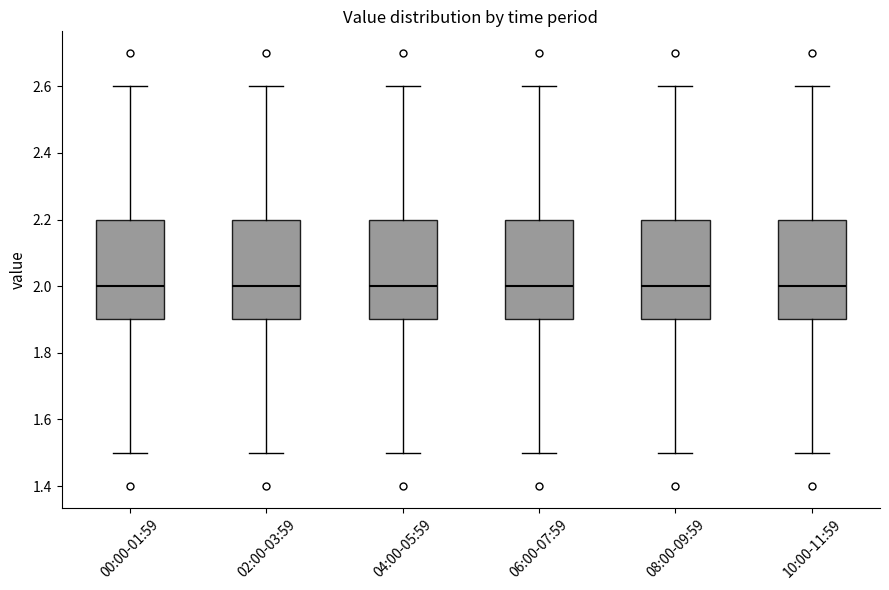

Where does the lower whisker of the box for 00:00-01:59 end on the y-axis? The values are not printed on the chart, so give them approximately, as read against the axis.

1.5